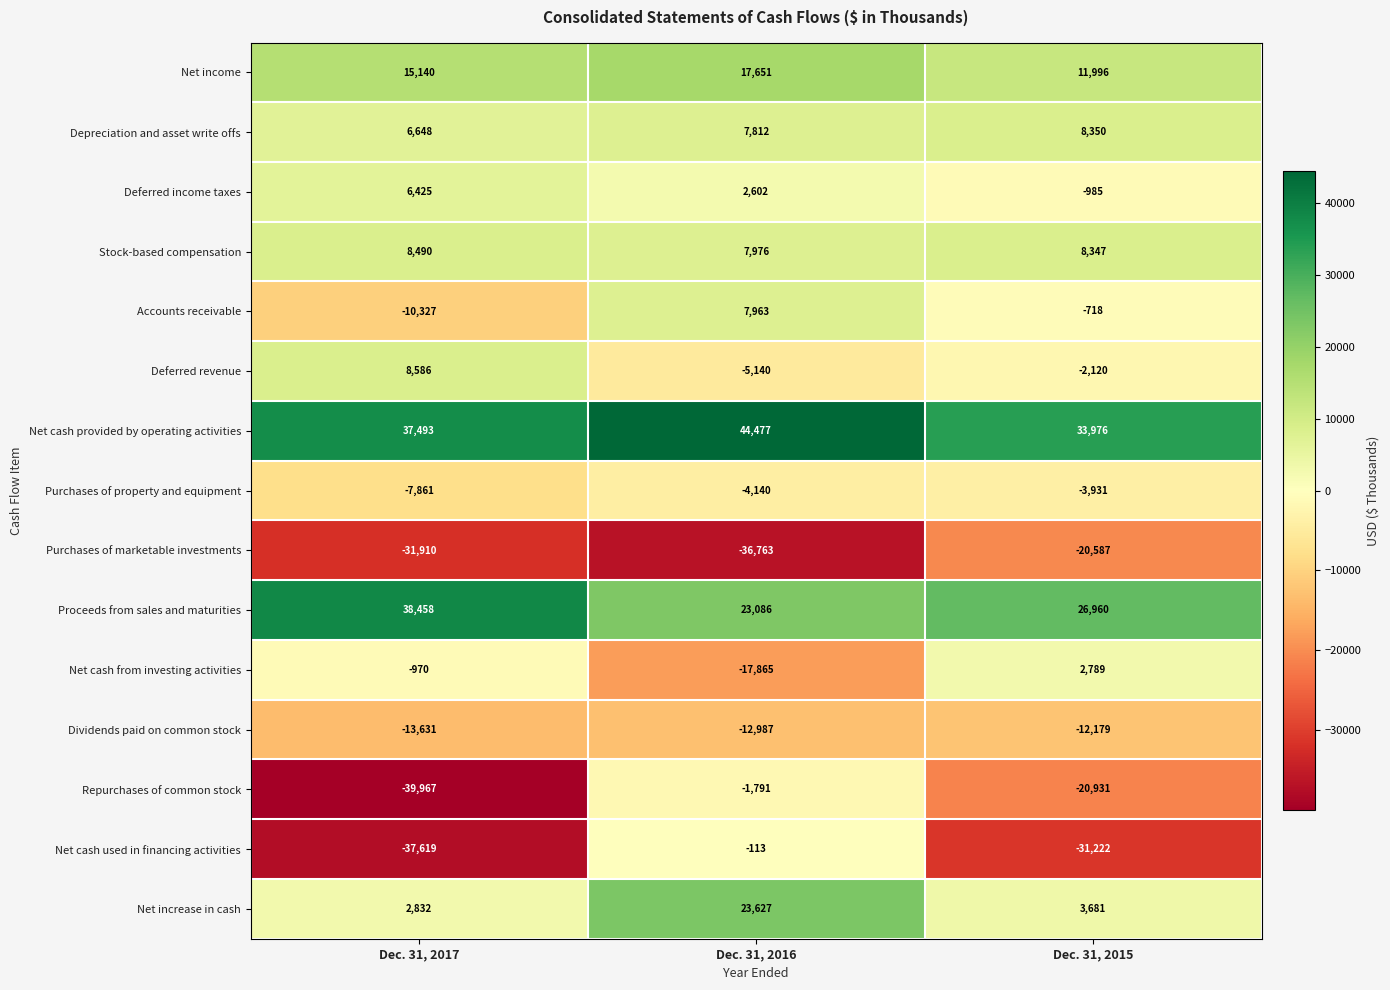

Which series has the largest range (max minus min)?

Repurchases of common stock